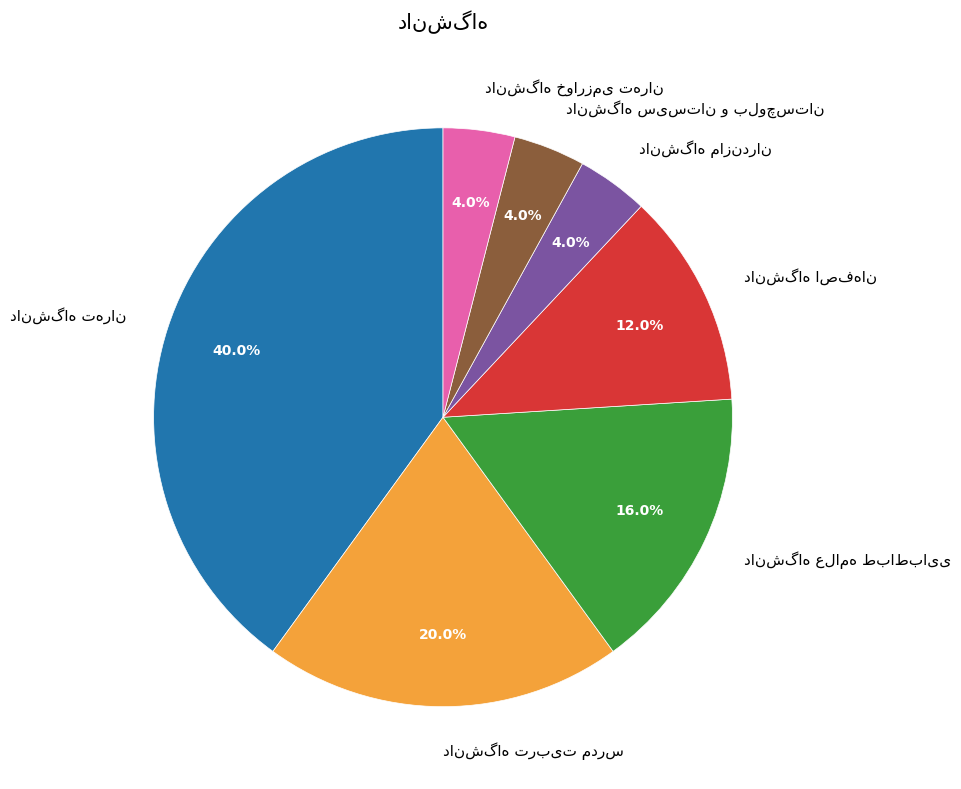

Does any single category account for the majority?

No